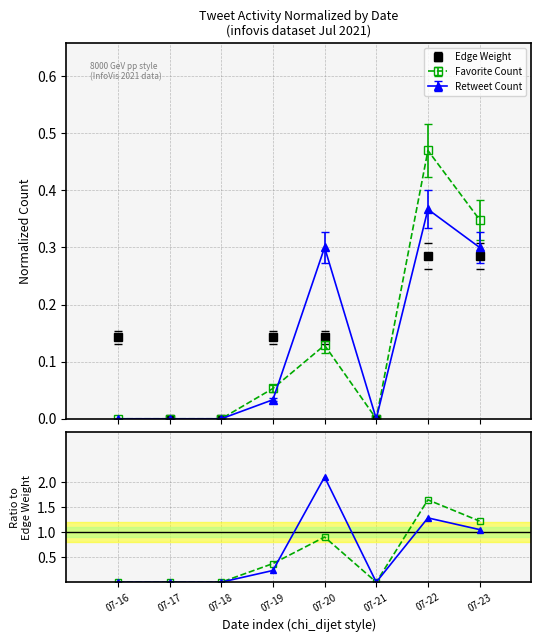

What is the average value of the Edge Weight series?

0.1